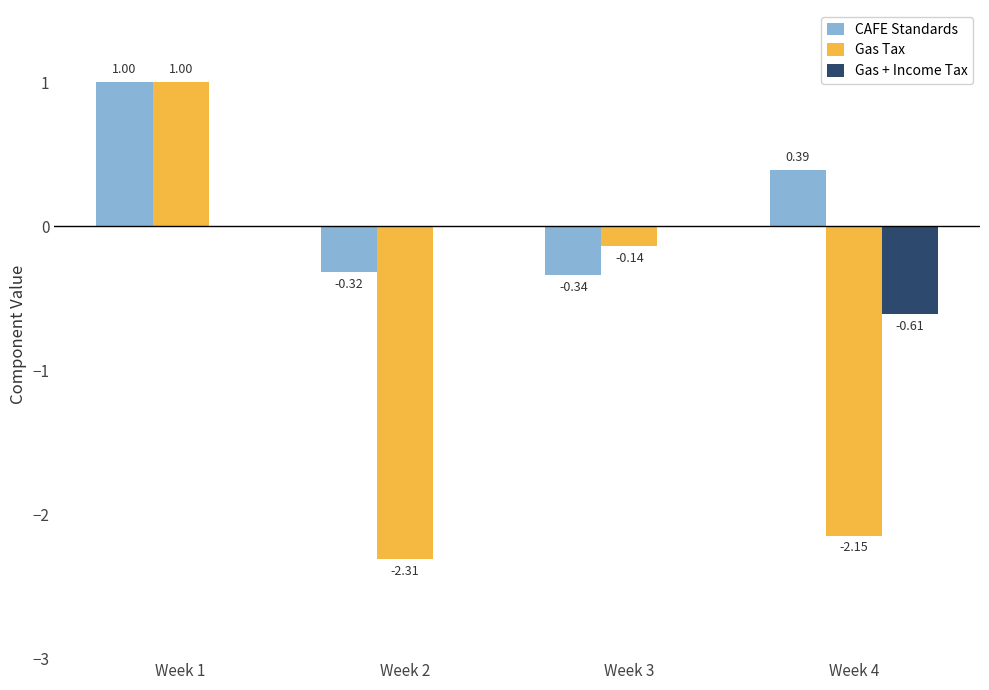

Is it true that Gas + Income Tax equals 0.0 at Week 1?

True